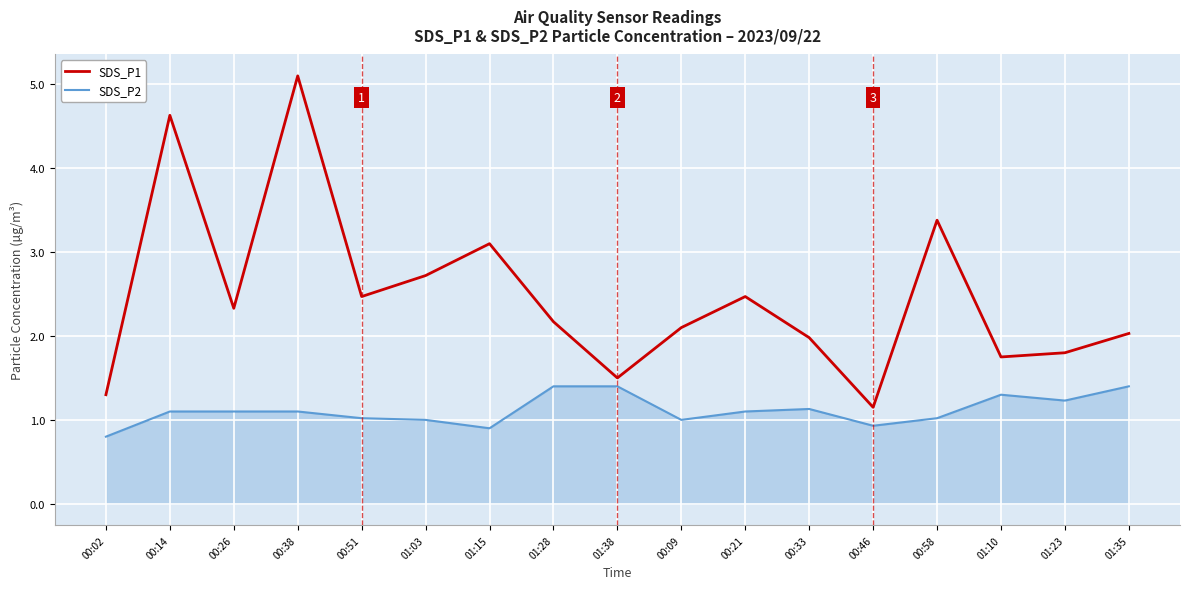

Is it true that SDS_P2 equals 1.1 at 00:33?

True